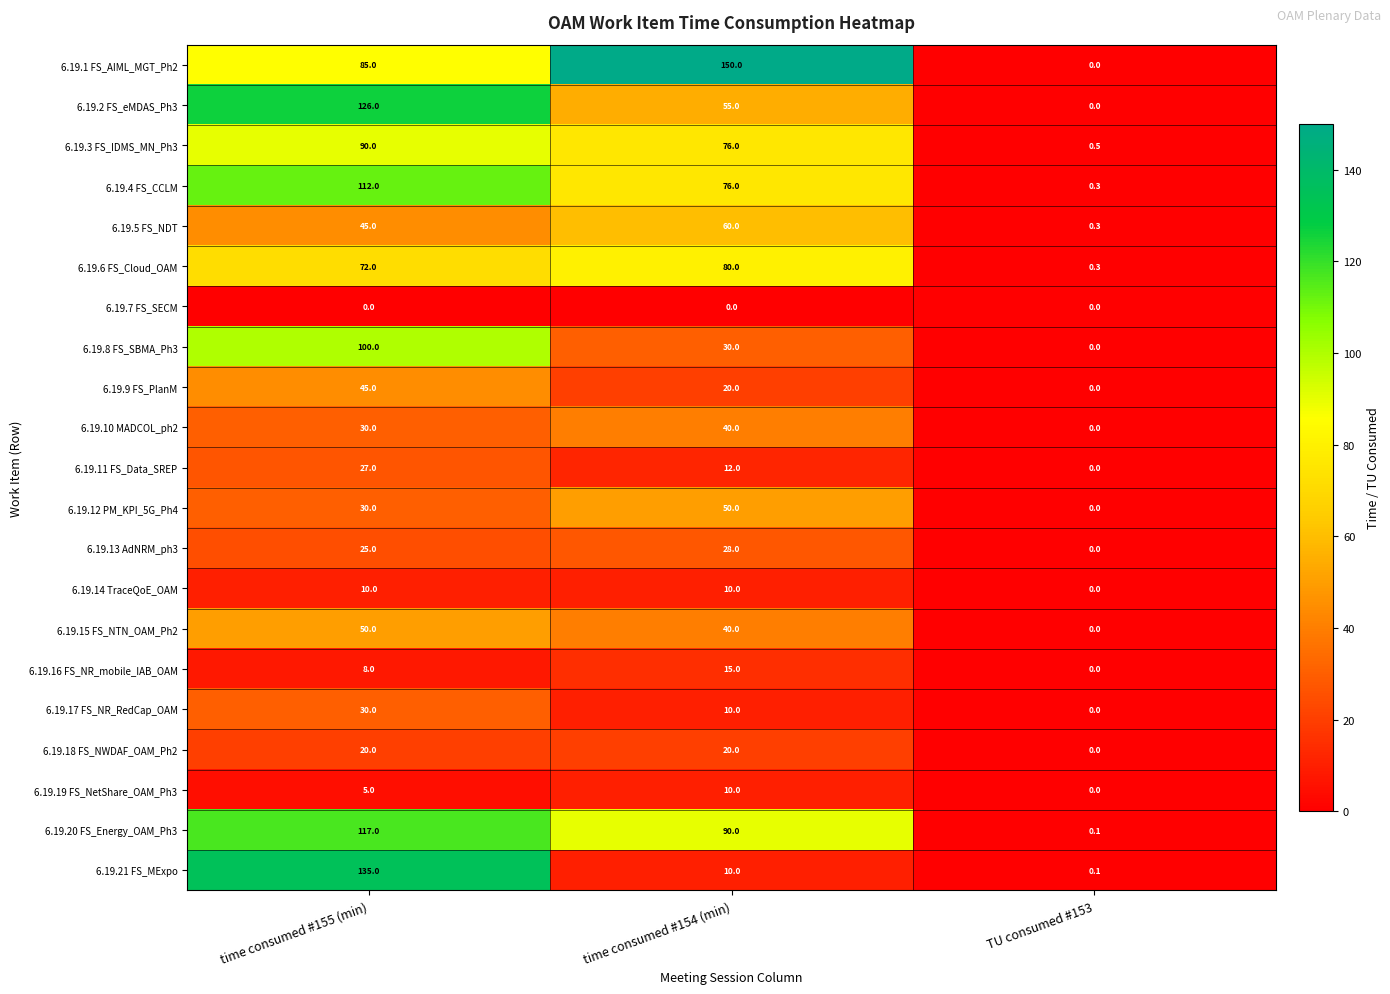

Rank the categories by 6.19.6 FS_Cloud_OAM value from lowest to highest.

TU consumed #153, time consumed #155 (min), time consumed #154 (min)